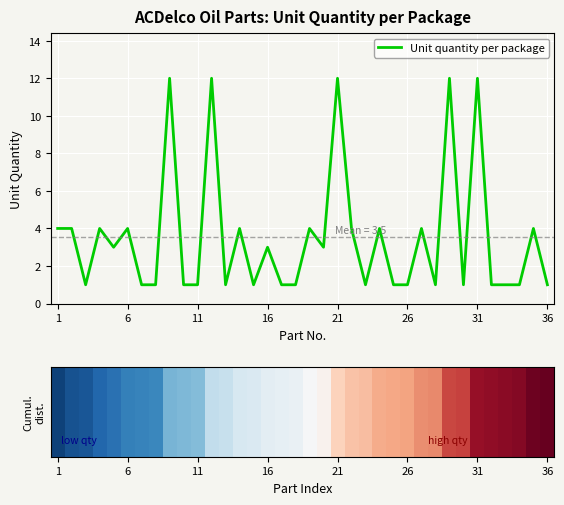

The value at 9 is 0. True or false?

False